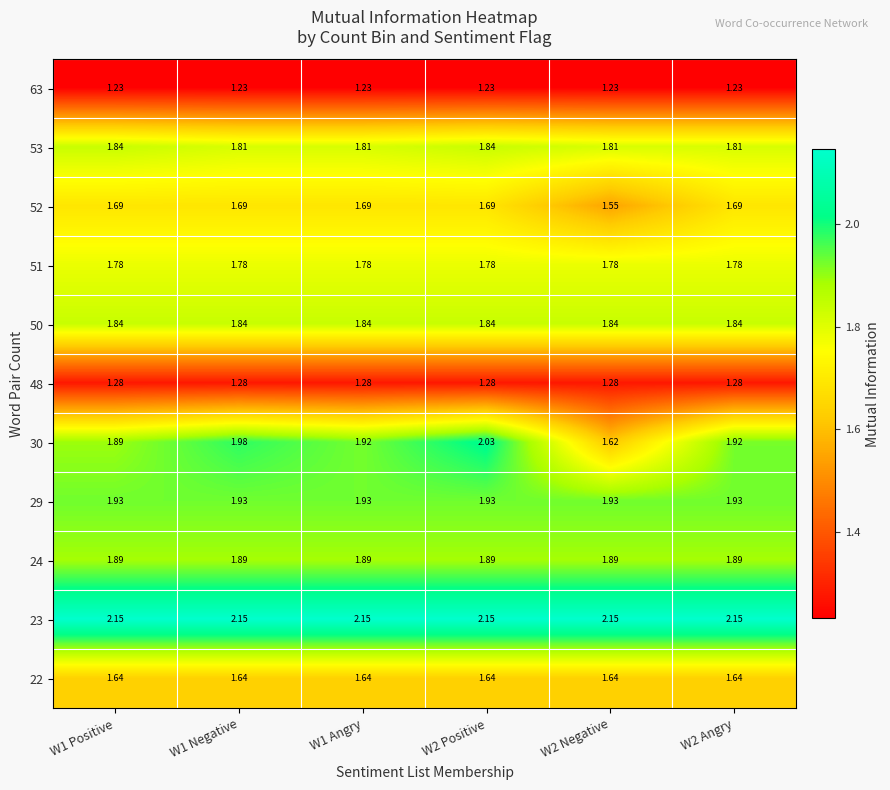

Is the value of 30 at W2 Positive greater than the value of 22 at W1 Positive?

Yes